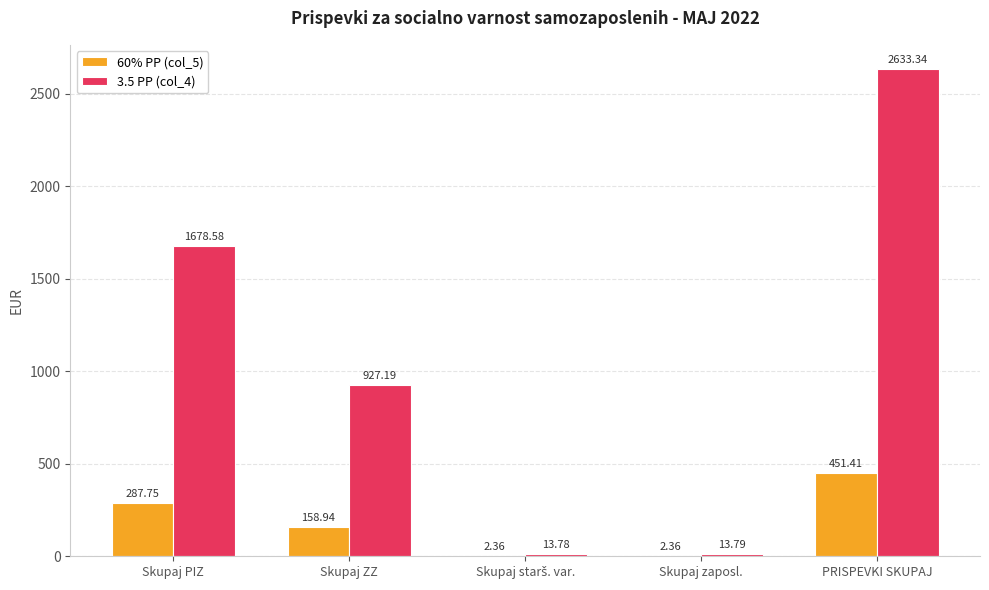

Which label corresponds to the largest value in the chart?

PRISPEVKI SKUPAJ